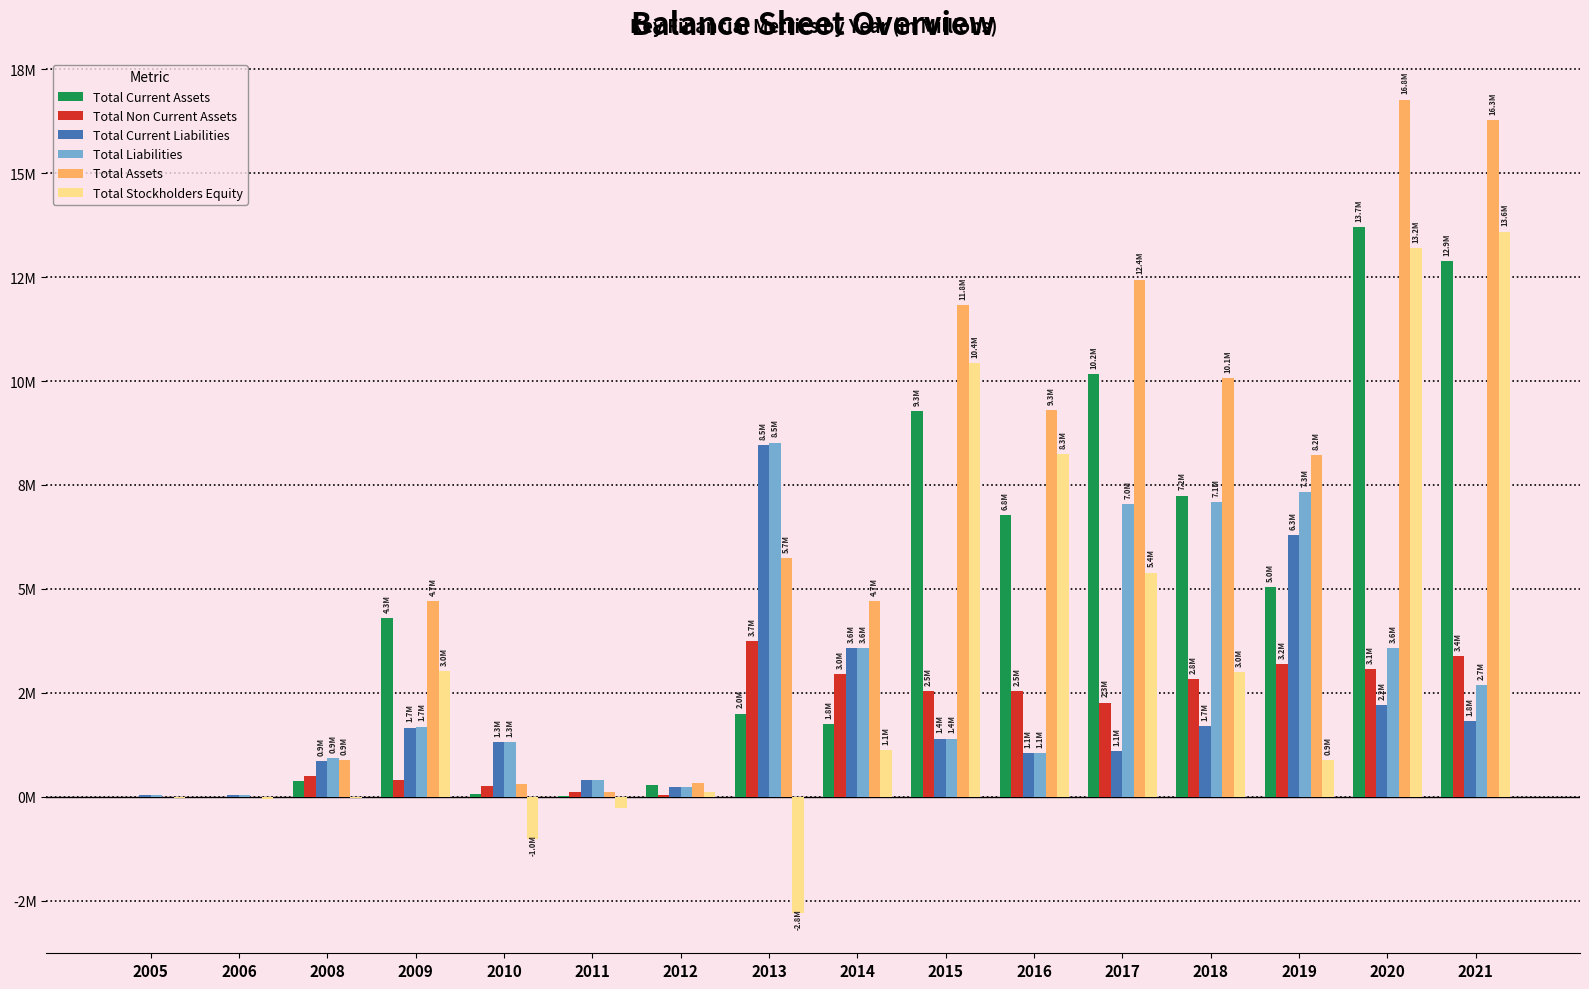

Which series changed the most between 2009 and 2015?

Total Stockholders Equity